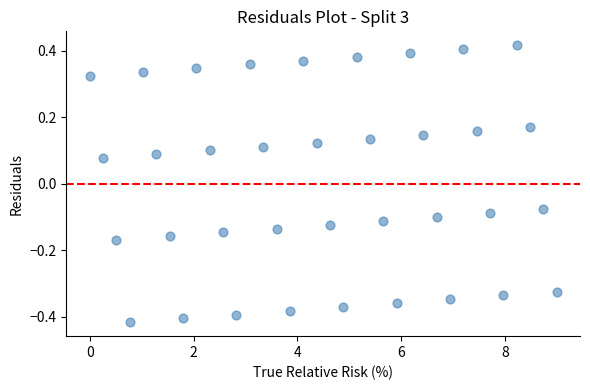

What is the range of Y values (max minus min)?

0.8